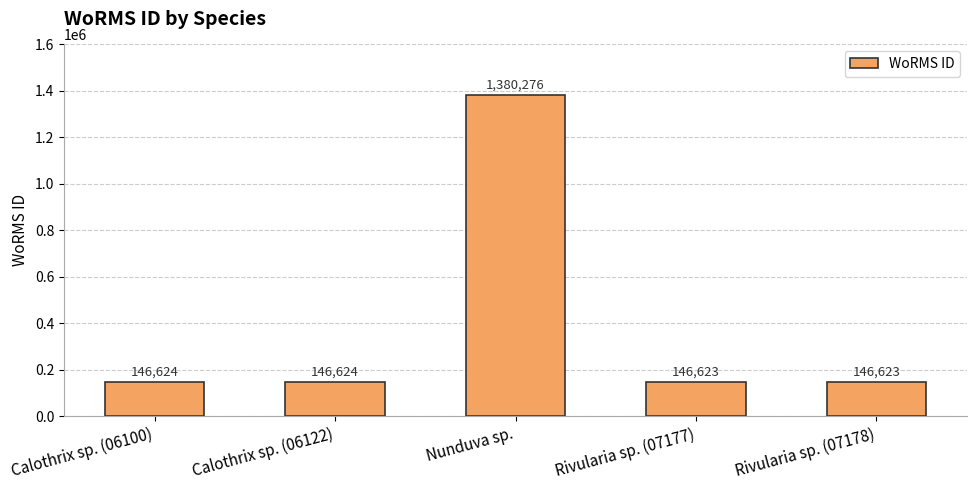

What is the change in value from Calothrix sp. (06100) to Rivularia sp. (07178)?

-1